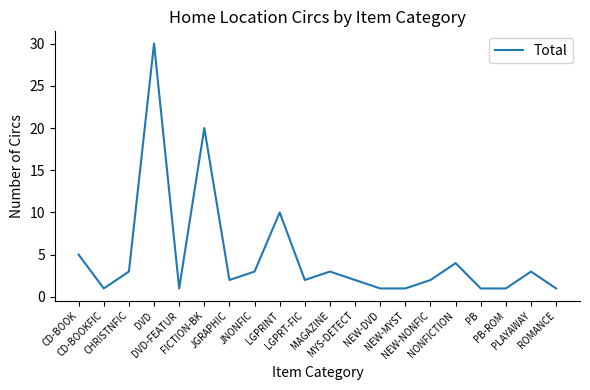

What is the difference between the maximum and minimum values?

29